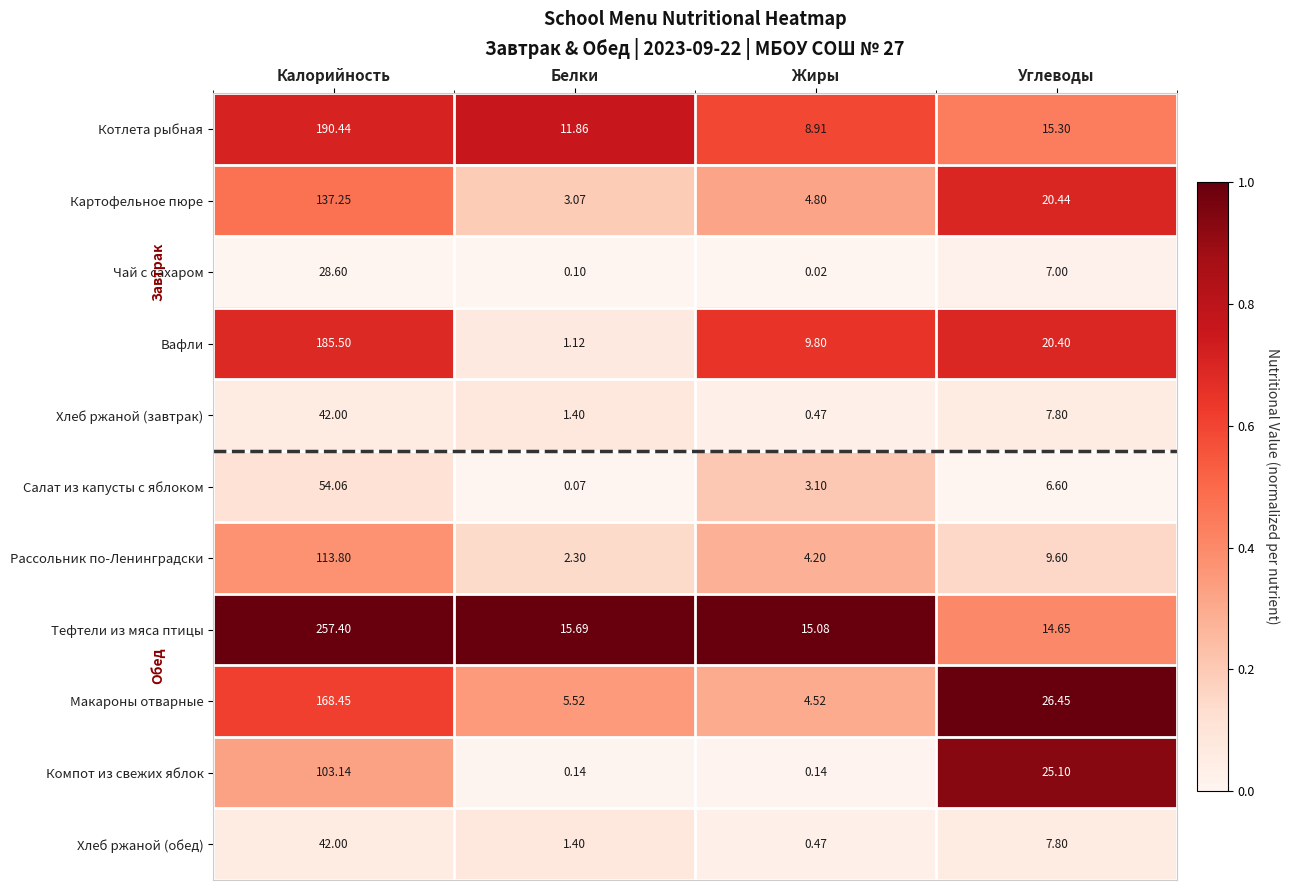

What is the greatest value displayed?

257.4